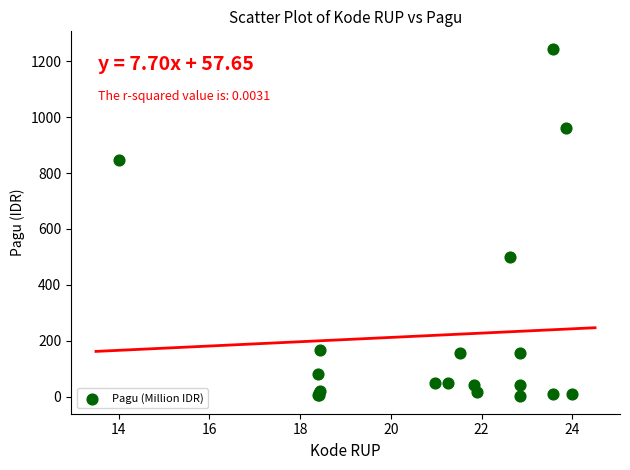

What Y value in the scatter plot is closest to 622?

499.9